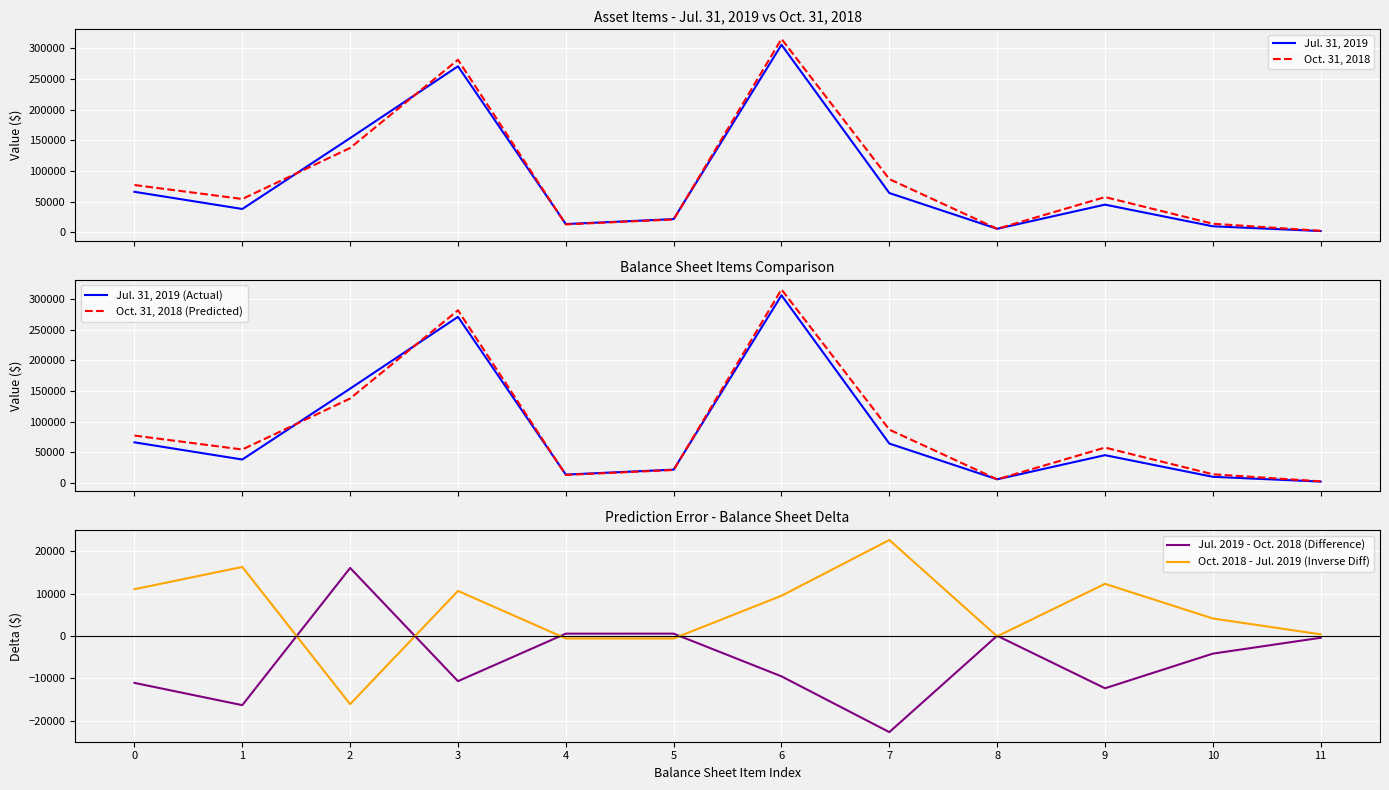

At which label does Oct. 31, 2018 reach its minimum?

11